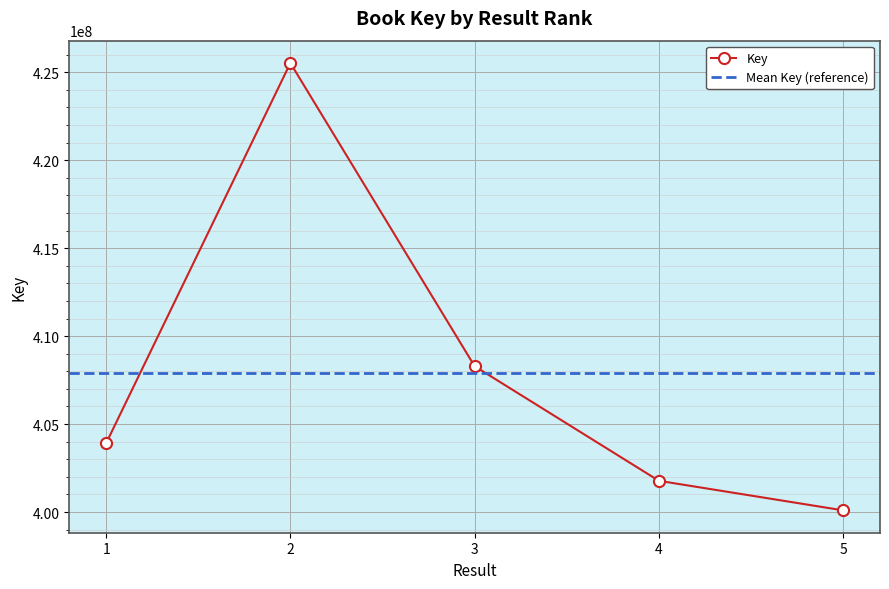

At which label does the data first exceed 403910348?

2